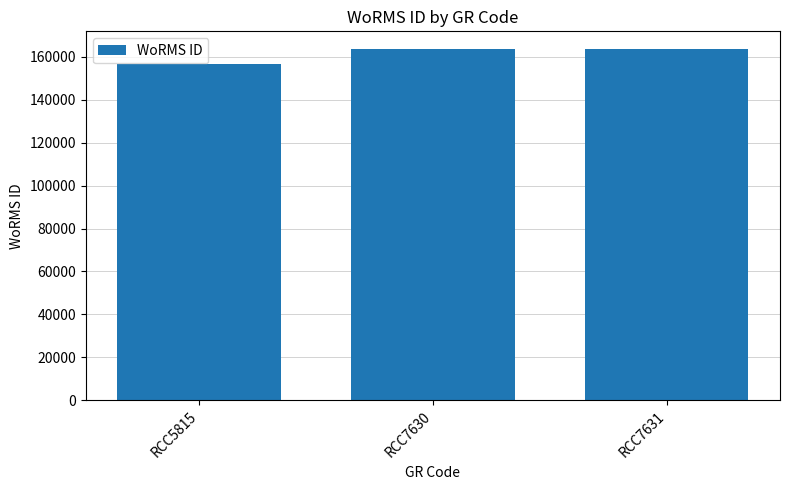

How many bars are there in total?

3